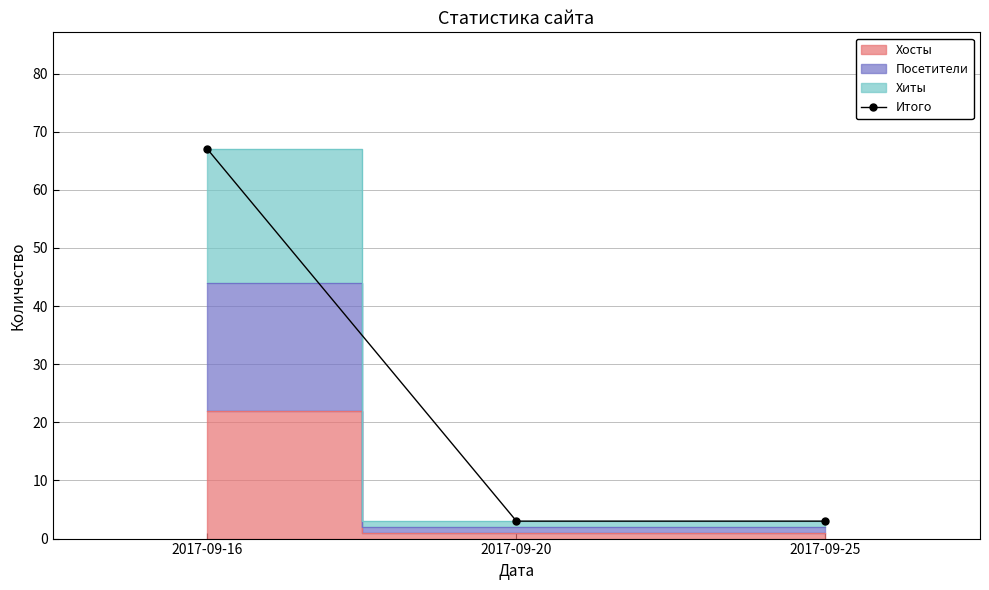

What is the sum of all values?

73